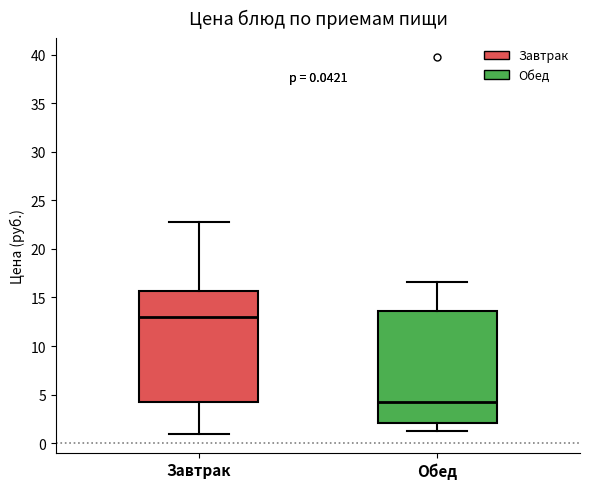

Which box's median line is the highest?

Завтрак